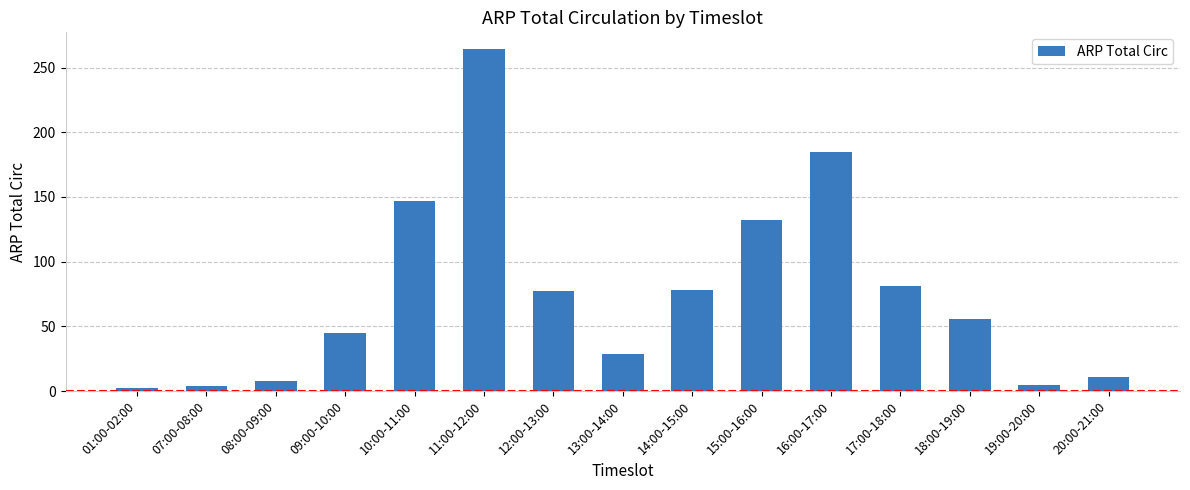

Are the bars grouped side by side (vs. stacked)?

No